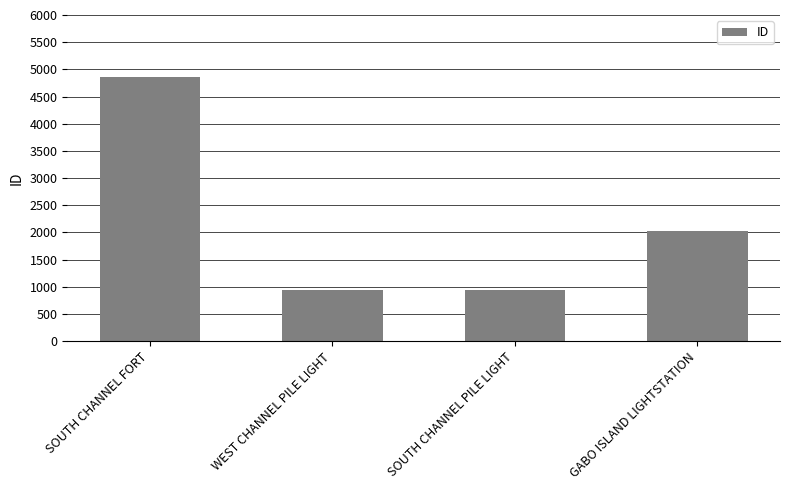

What is the ratio of the value at GABO ISLAND LIGHTSTATION to the value at SOUTH CHANNEL FORT?

0.4